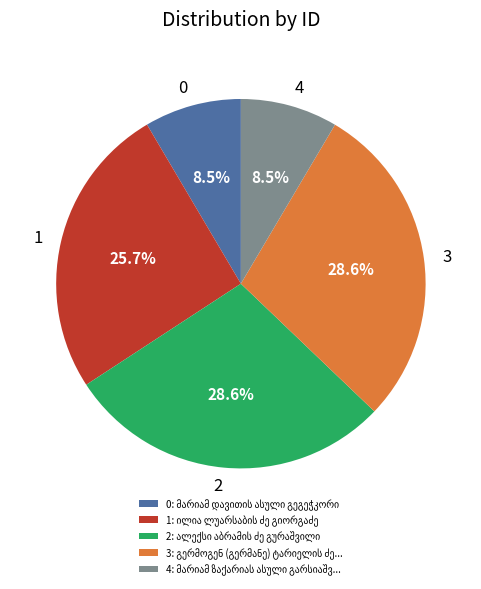

Is there any slice that represents more than half of the pie?

No